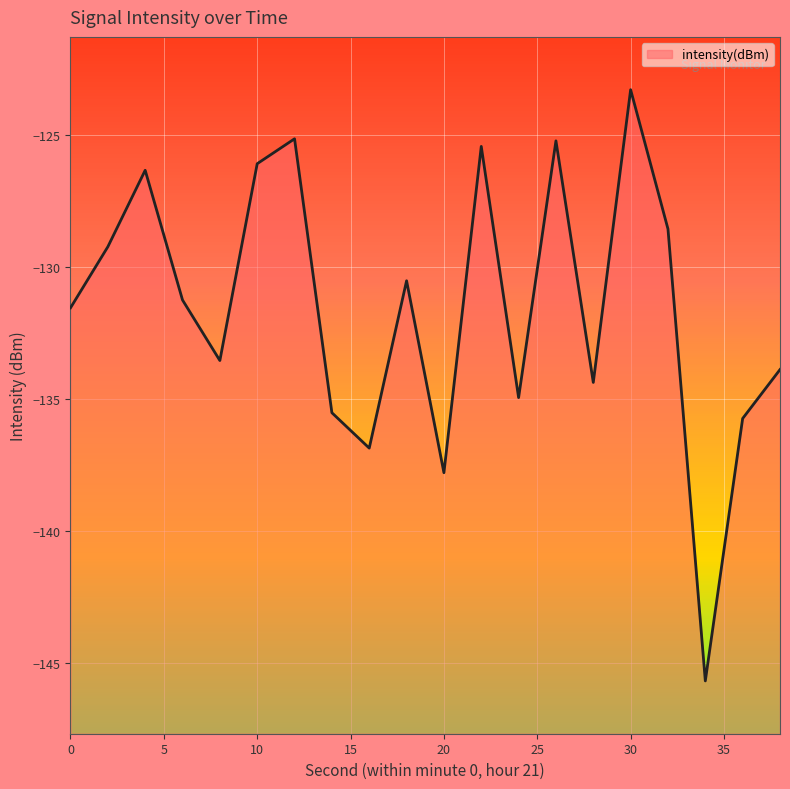

Which label corresponds to the smallest value in the chart?

34